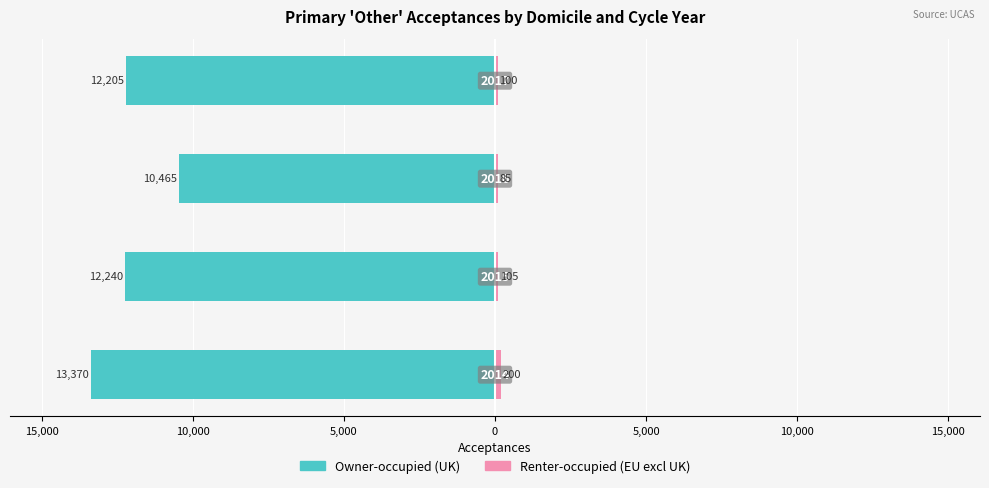

Count the number of data series in this chart.

2